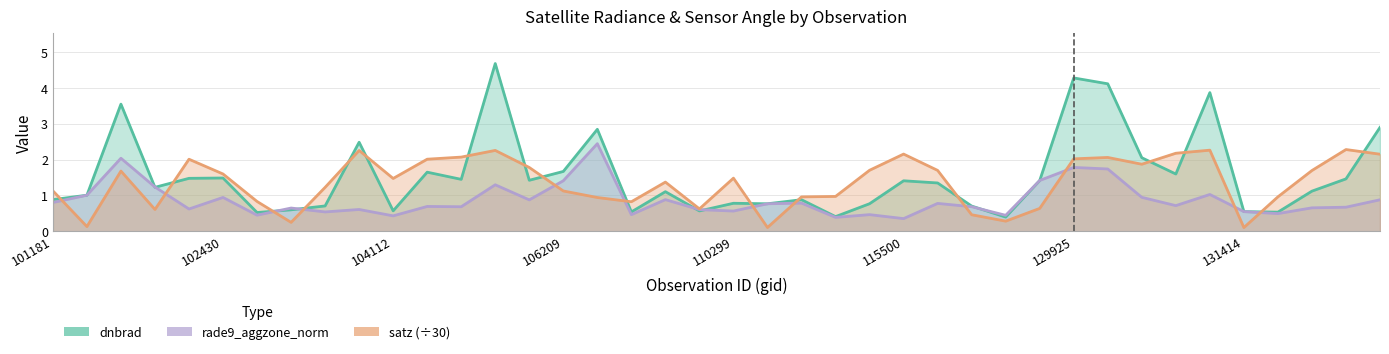

Rank the series by their average value, from lowest to highest.

rade9_aggzone_norm, satz (÷30), dnbrad